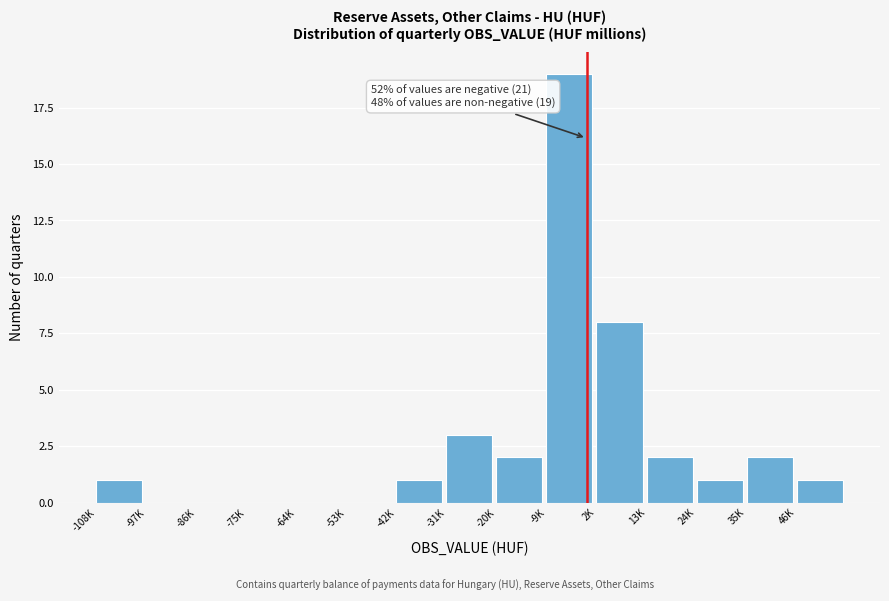

Reading right to left, what are all the values shown in this chart?

46K=1	35K=2	24K=1	13K=2	2K=8	-9K=19	-20K=2	-31K=3	-42K=1	-53K=0	-64K=0	-75K=0	-86K=0	-97K=0	-108K=1